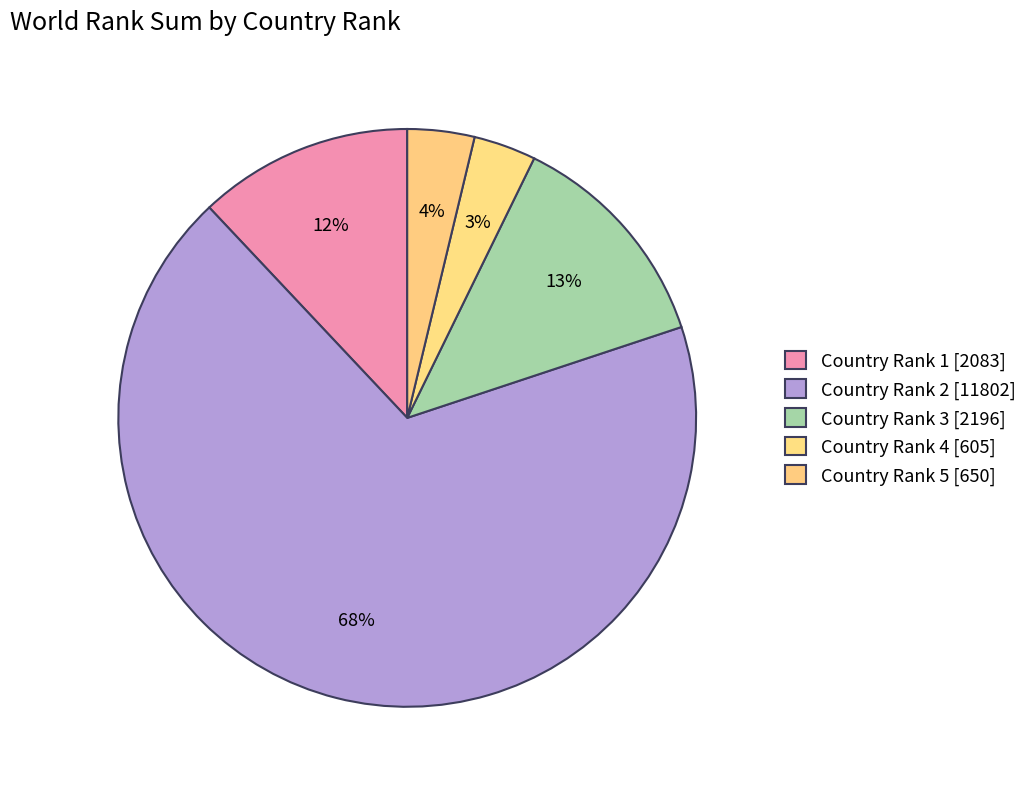

Count the number of slices in the pie.

5